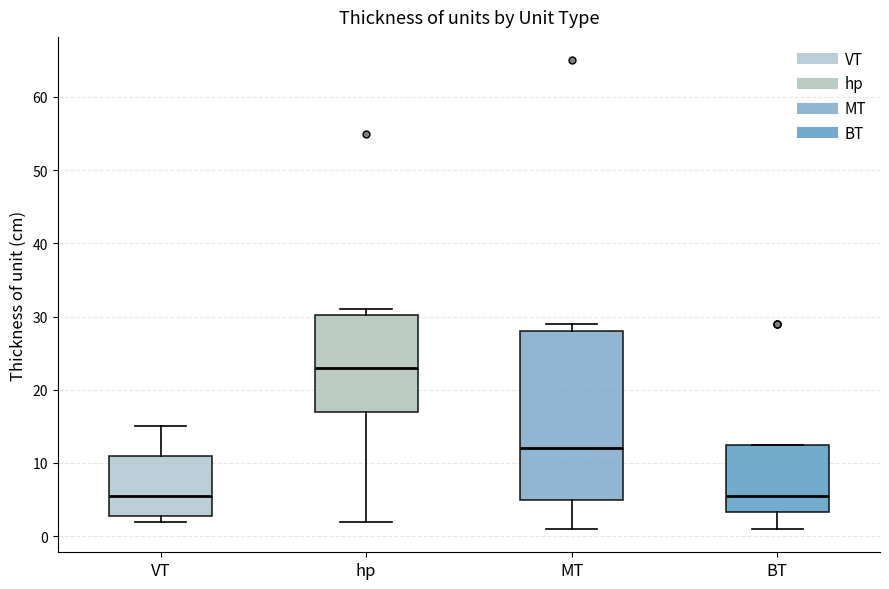

Reading left to right, transcribe this box plot: for each box, give where its median line is, the range the box spans, and where its two whiskers end, as read against the y-axis. The values are not printed on the chart, so give them approximately, as read against the axis.

VT: median 6, box 3 to 11, whiskers 2 to 15
hp: median 23, box 17 to 30, whiskers 2 to 31
MT: median 12, box 5 to 28, whiskers 1 to 29
BT: median 6, box 3 to 13, whiskers 1 to 13